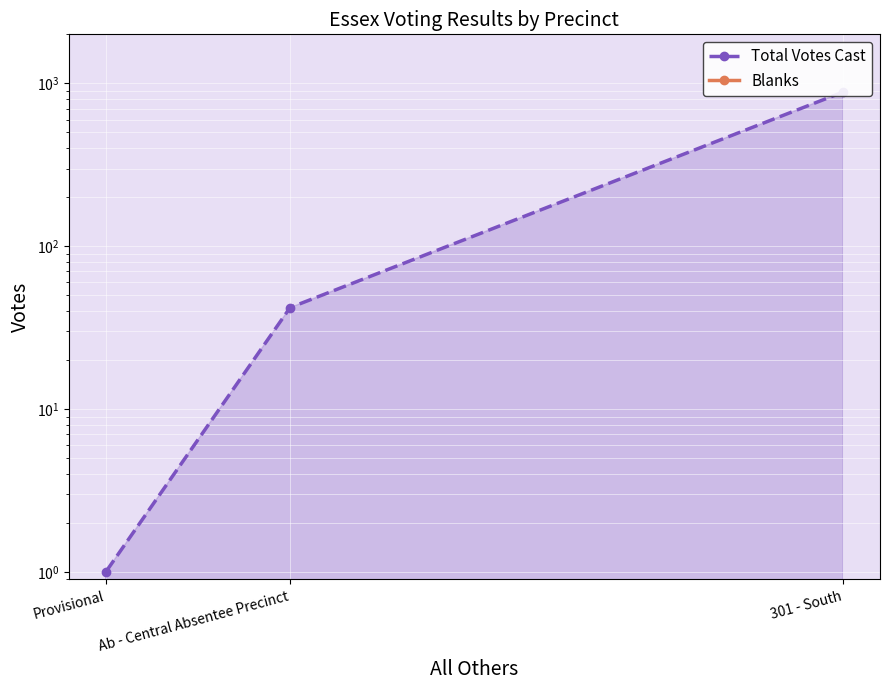

Reading left to right, extract all data points from this chart.

Total Votes Cast: 301 - South=885	Ab - Central Absentee Precinct=42	Provisional=1
Blanks: 301 - South=0	Ab - Central Absentee Precinct=0	Provisional=0